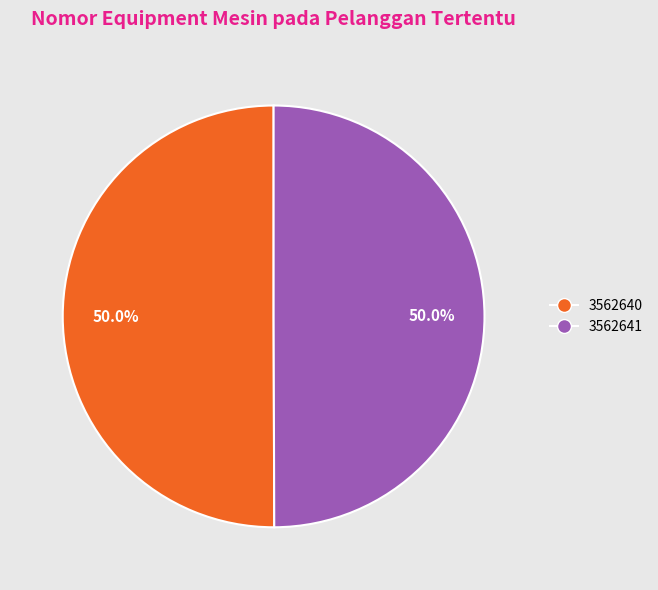

Approximately how many times larger is the value at 3562640 compared to 3562641?

1.0